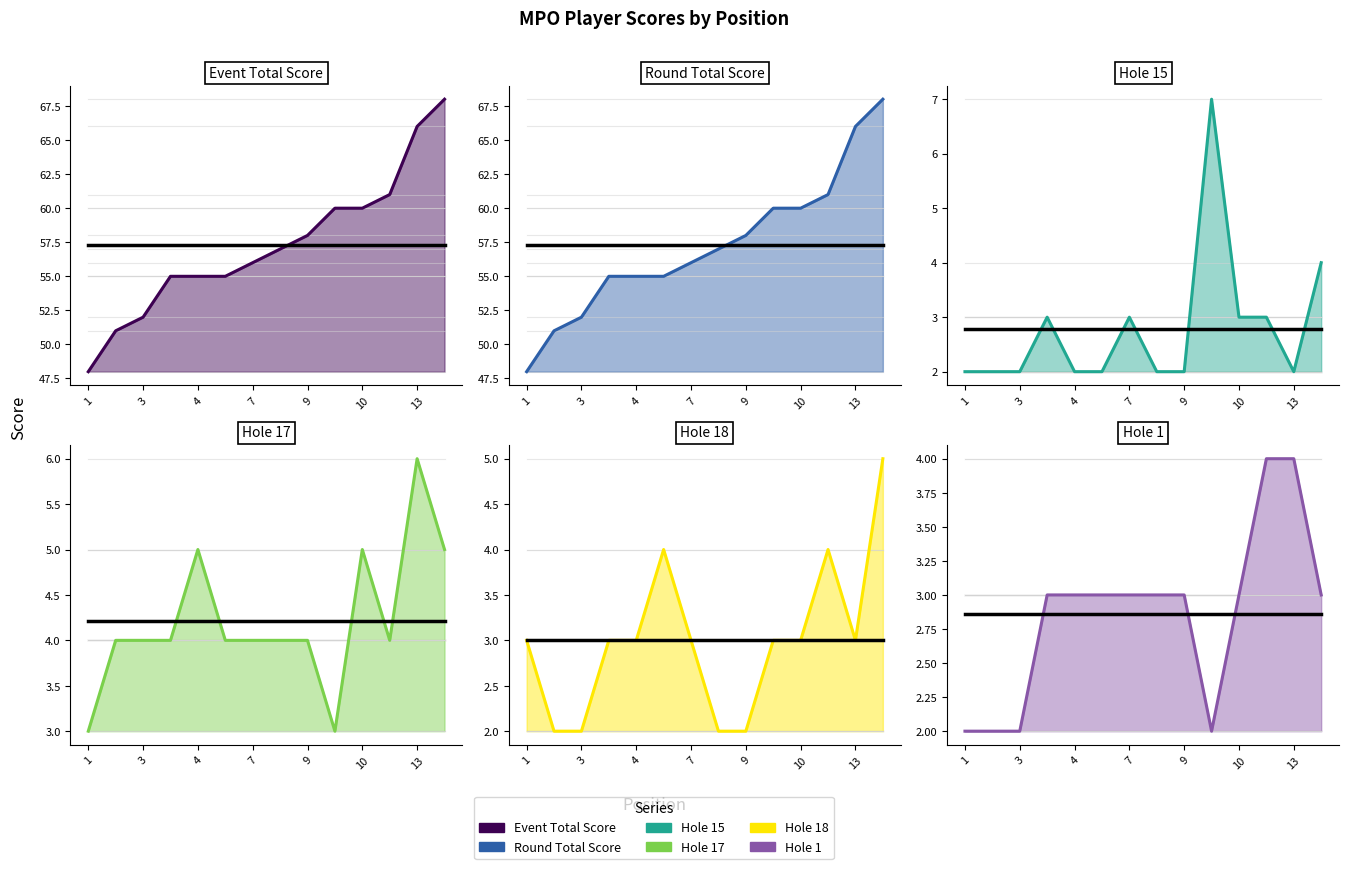

Reading left to right, extract all data points from this chart.

event_total_score: 48	51	52	55	55	55	56	57	58	60	60	61	66	68
round_total_score: 48	51	52	55	55	55	56	57	58	60	60	61	66	68
hole_15: 2	2	2	3	2	2	3	2	2	7	3	3	2	4
hole_17: 3	4	4	4	5	4	4	4	4	3	5	4	6	5
hole_18: 3	2	2	3	3	4	3	2	2	3	3	4	3	5
hole_1: 2	2	2	3	3	3	3	3	3	2	3	4	4	3